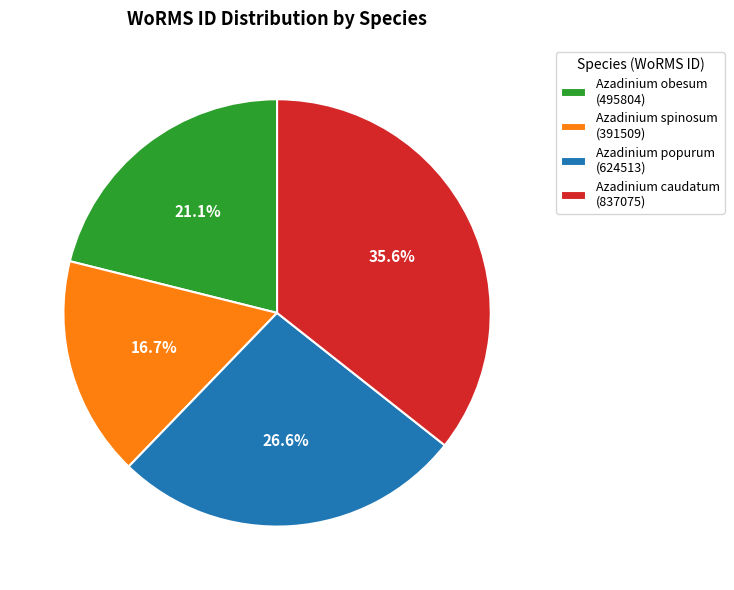

How many segments does this pie chart have?

4